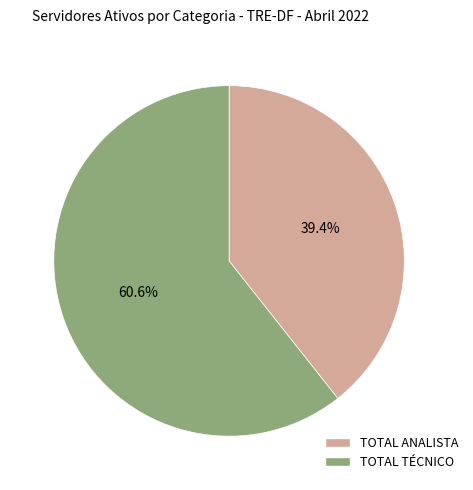

To the nearest percent, what is the difference between the largest and smallest slice percentages?

21%